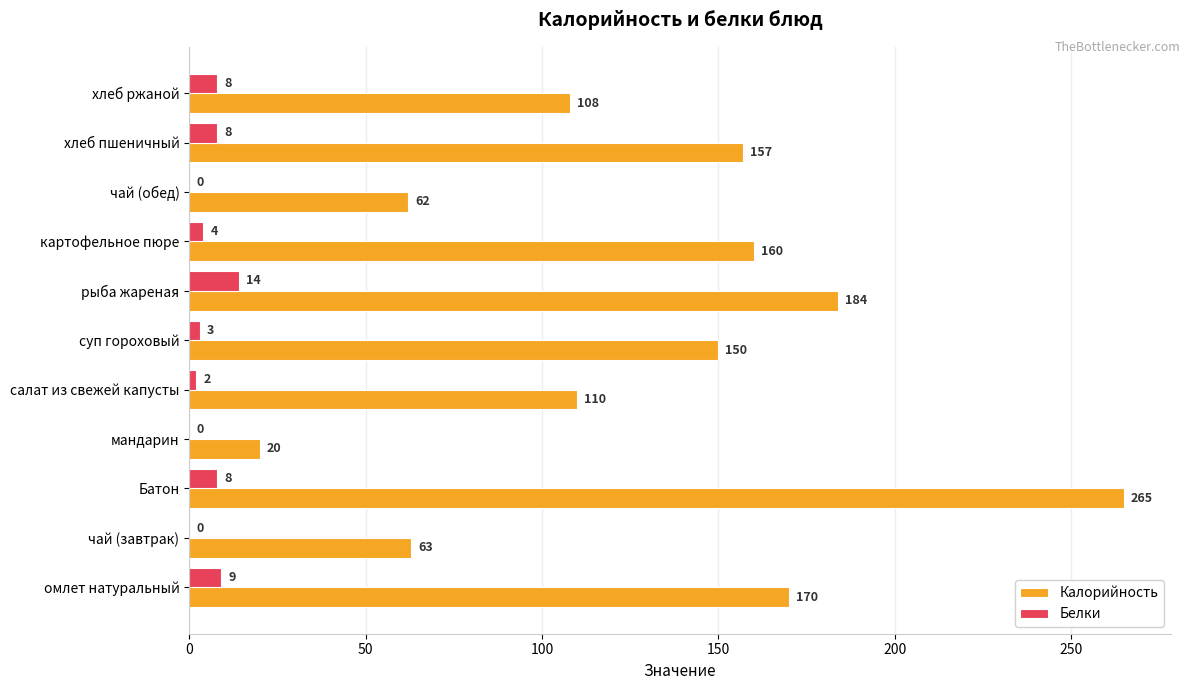

What are all the series names shown in the legend?

Калорийность, Белки